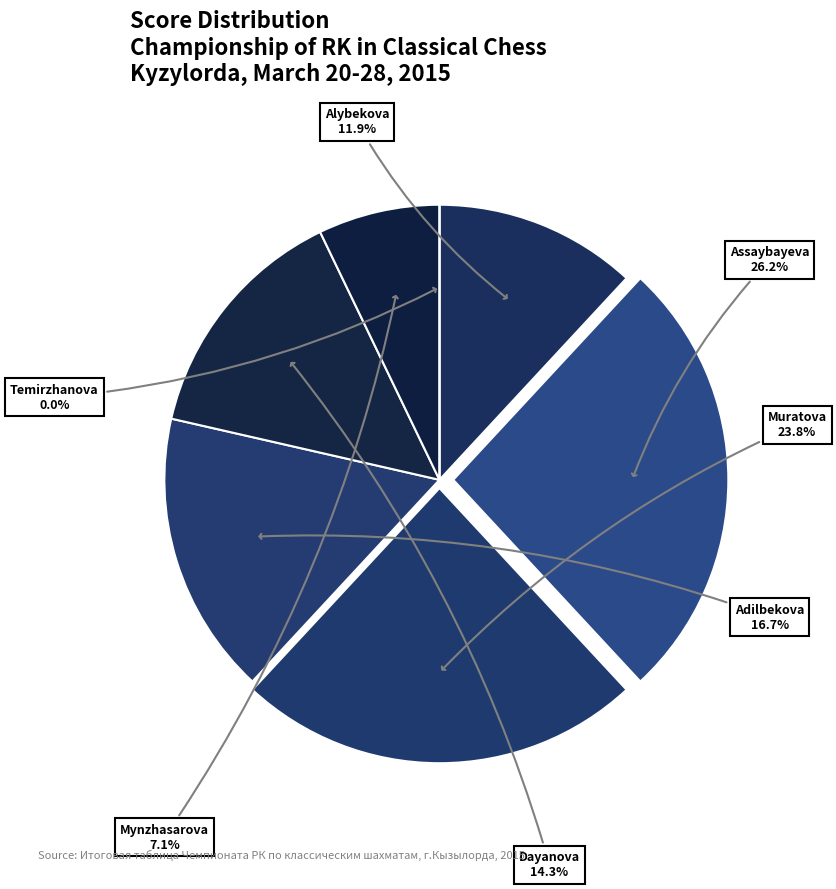

What is the total percentage of Temirzhanova and Mynzhasarova?

7.1%